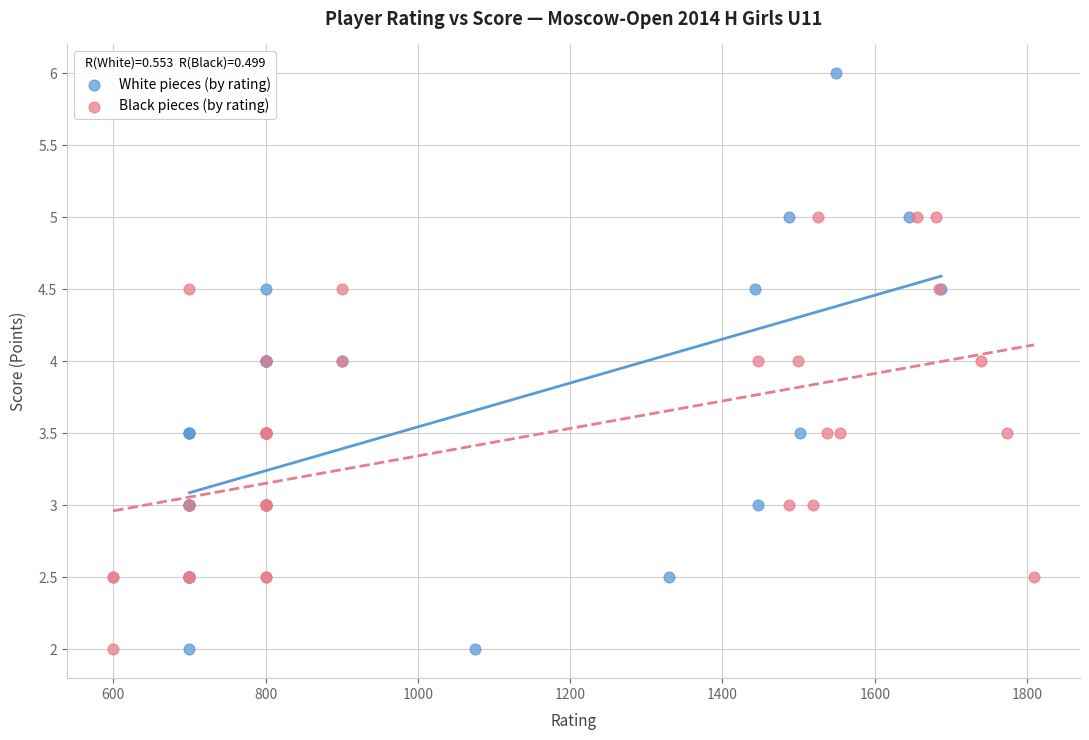

Which series contains the highest Y value?

White pieces (by rating)